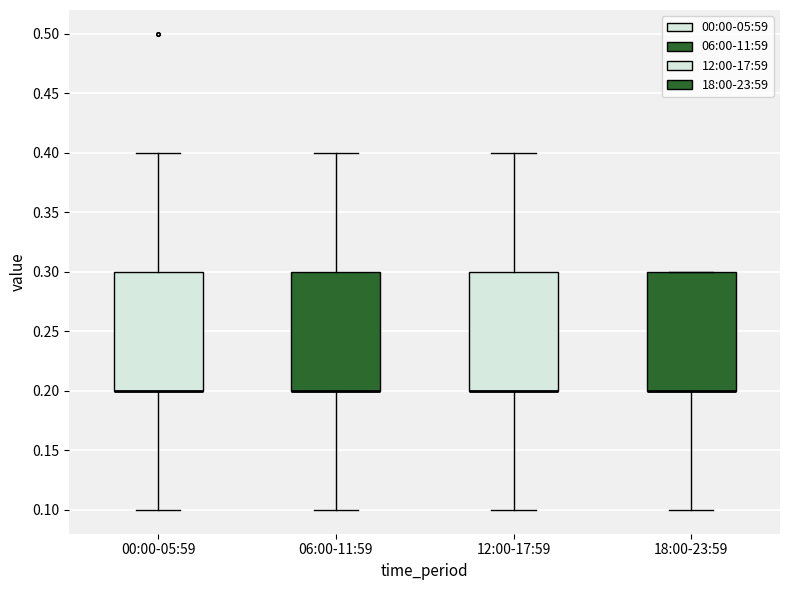

Reading left to right, transcribe this box plot: for each box, give where its median line is, the range the box spans, and where its two whiskers end, as read against the y-axis. The values are not printed on the chart, so give them approximately, as read against the axis.

00:00-05:59: median 0.2 (drawn on the box's lower edge), box 0.2 to 0.3, whiskers 0.1 to 0.4
06:00-11:59: median 0.2 (drawn on the box's lower edge), box 0.2 to 0.3, whiskers 0.1 to 0.4
12:00-17:59: median 0.2 (drawn on the box's lower edge), box 0.2 to 0.3, whiskers 0.1 to 0.4
18:00-23:59: median 0.2 (drawn on the box's lower edge), box 0.2 to 0.3, whiskers 0.1 to 0.3